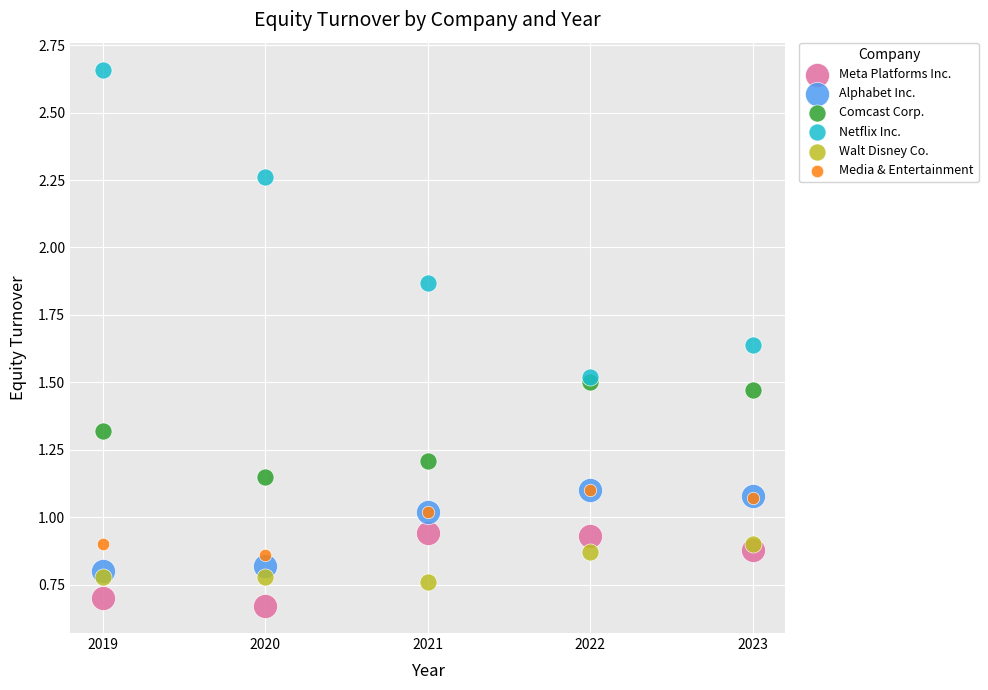

What are all the series names shown in the legend?

Meta Platforms Inc., Alphabet Inc., Comcast Corp., Netflix Inc., Walt Disney Co., Media & Entertainment